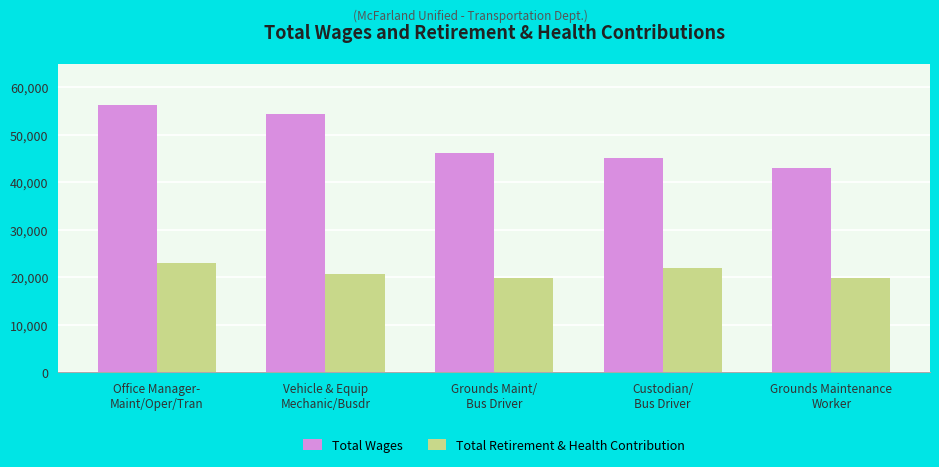

At how many categories does at least one series exceed 41174?

5